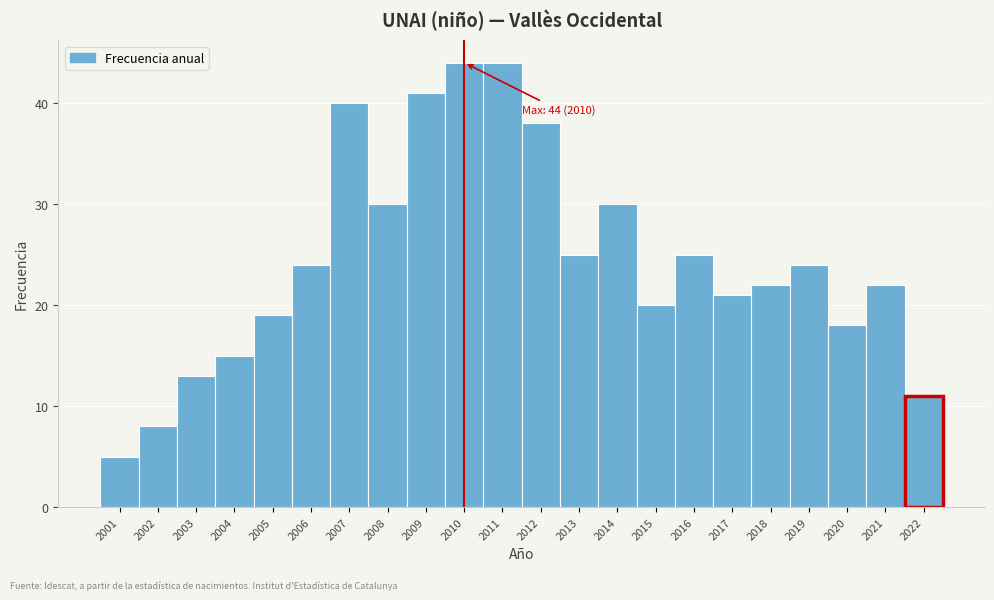

Reading left to right, list all the values displayed in this chart.

5	8	13	15	19	24	40	30	41	44	44	38	25	30	20	25	21	22	24	18	22	11